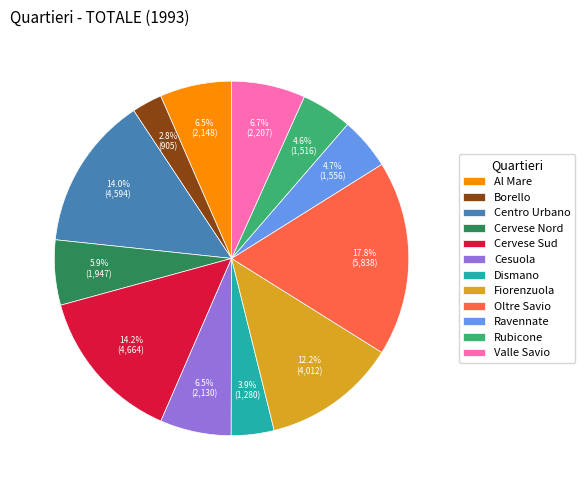

Approximately how many times larger is the value at Valle Savio compared to Cervese Nord?

1.1